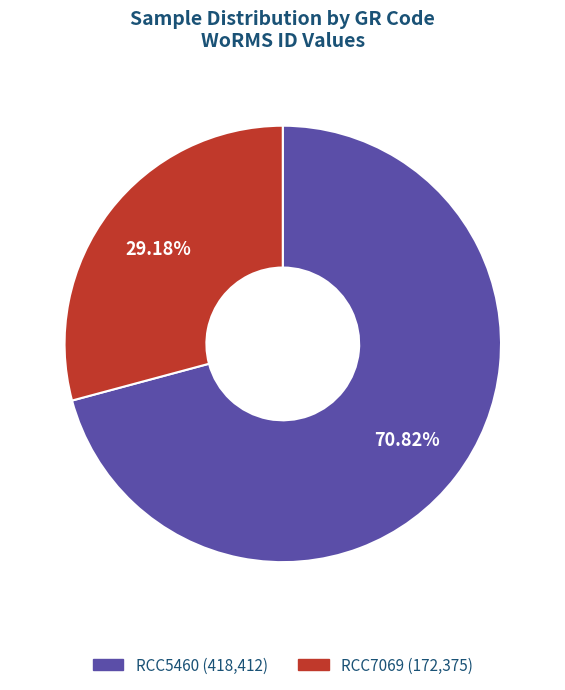

What percentage is the RCC5460 slice, to the nearest percent?

71%